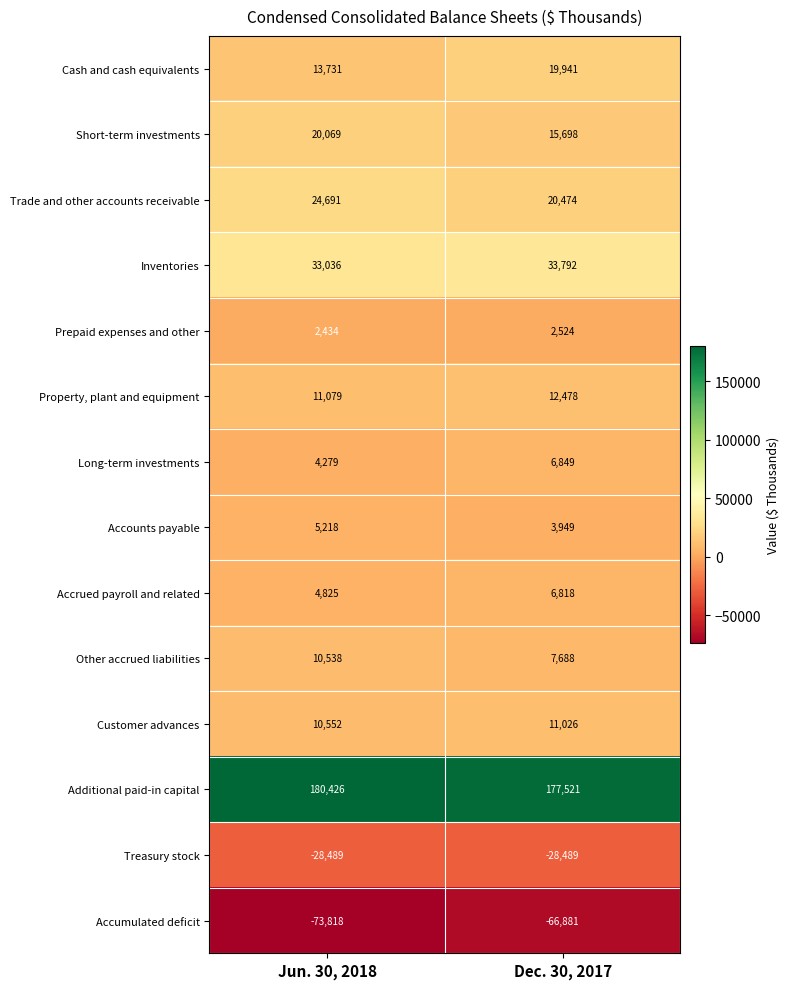

What is the maximum value shown in the chart?

180426